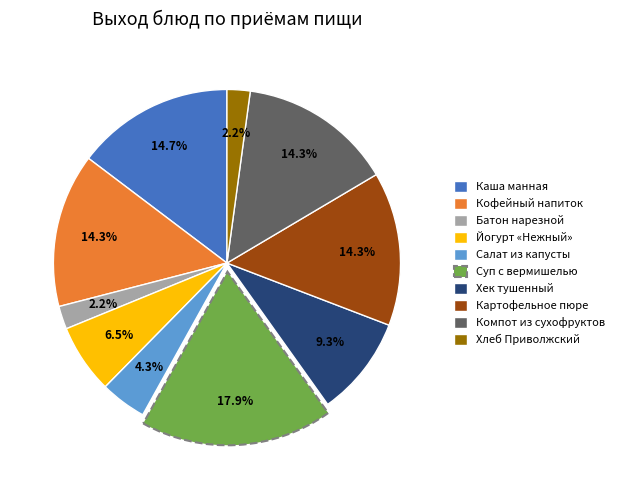

Which category has the biggest portion of the pie?

Суп с вермишелью